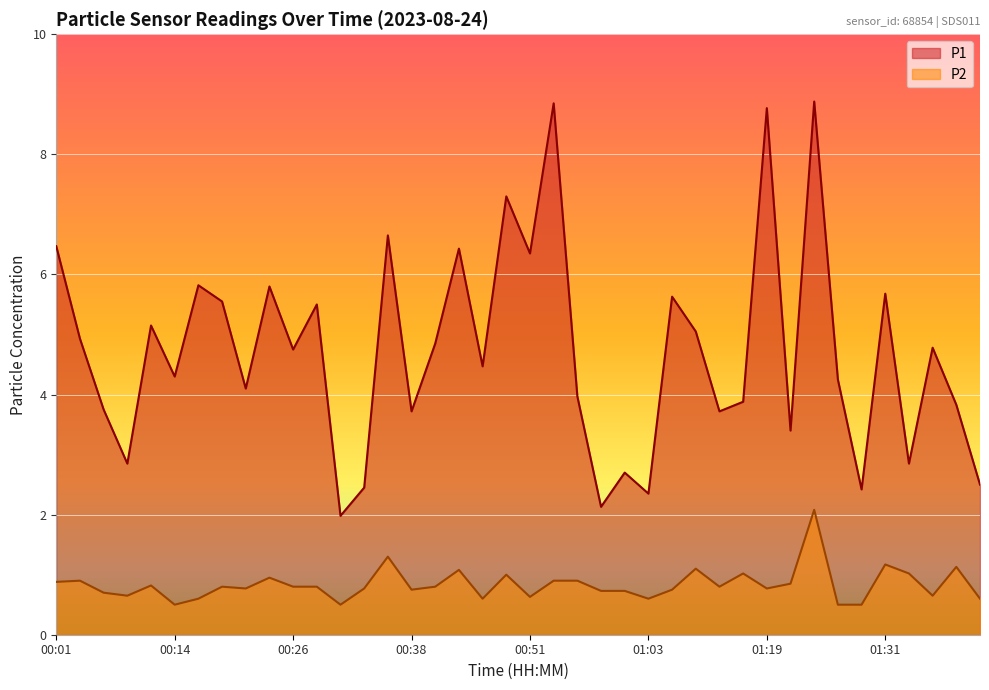

Is it true that P1 equals 5.5 at 00:19?

True